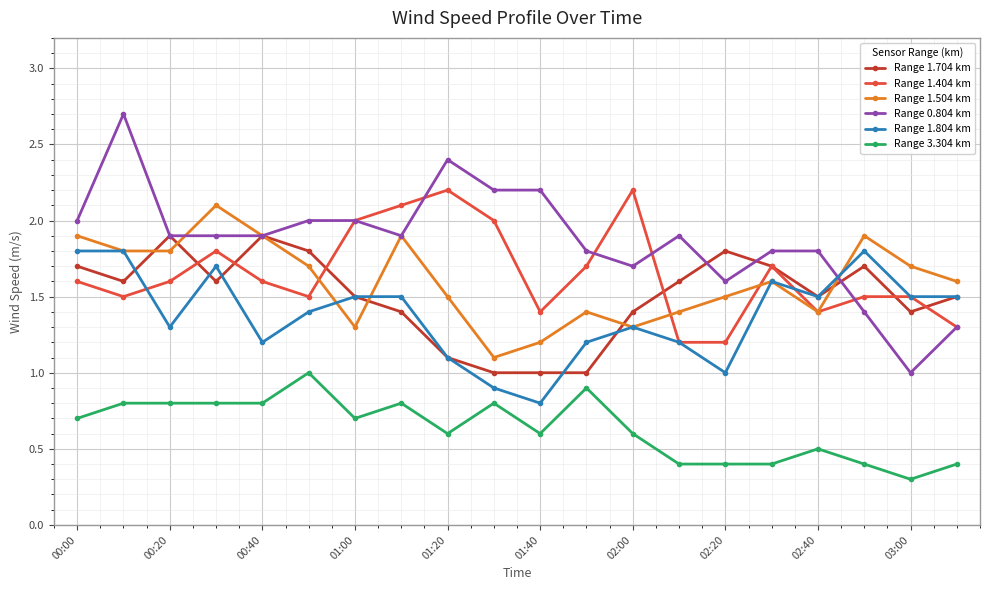

Rank the series by their maximum value, from lowest to highest.

Range 3.304 km, Range 1.804 km, Range 1.704 km, Range 1.504 km, Range 1.404 km, Range 0.804 km